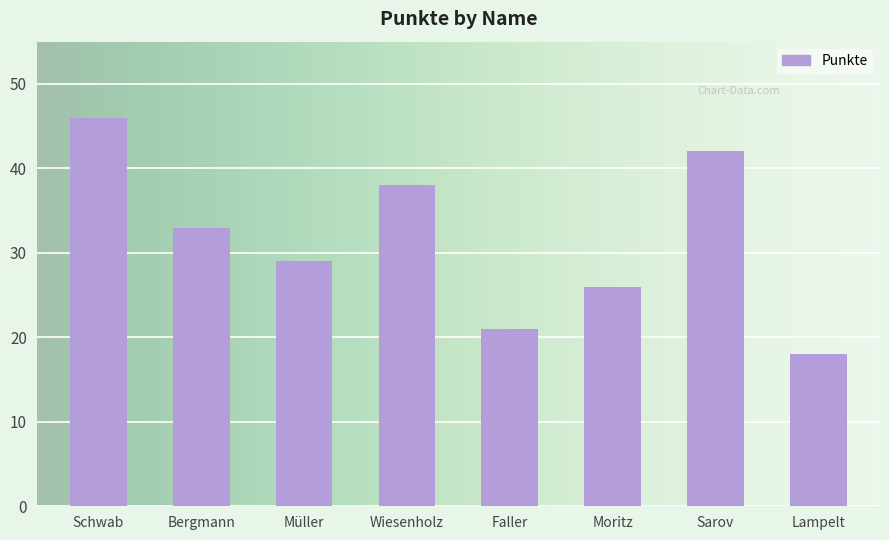

What is the greatest value displayed?

46